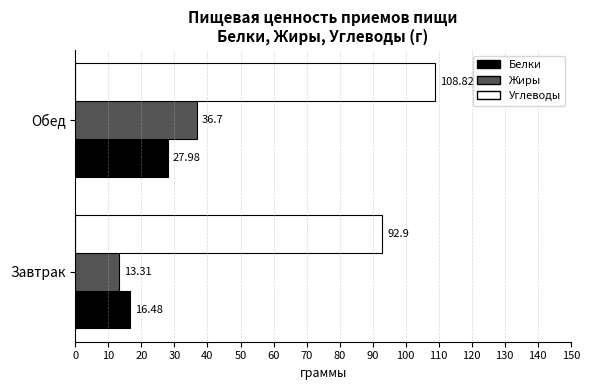

List the labels in order of Белки value, largest first.

Обед, Завтрак